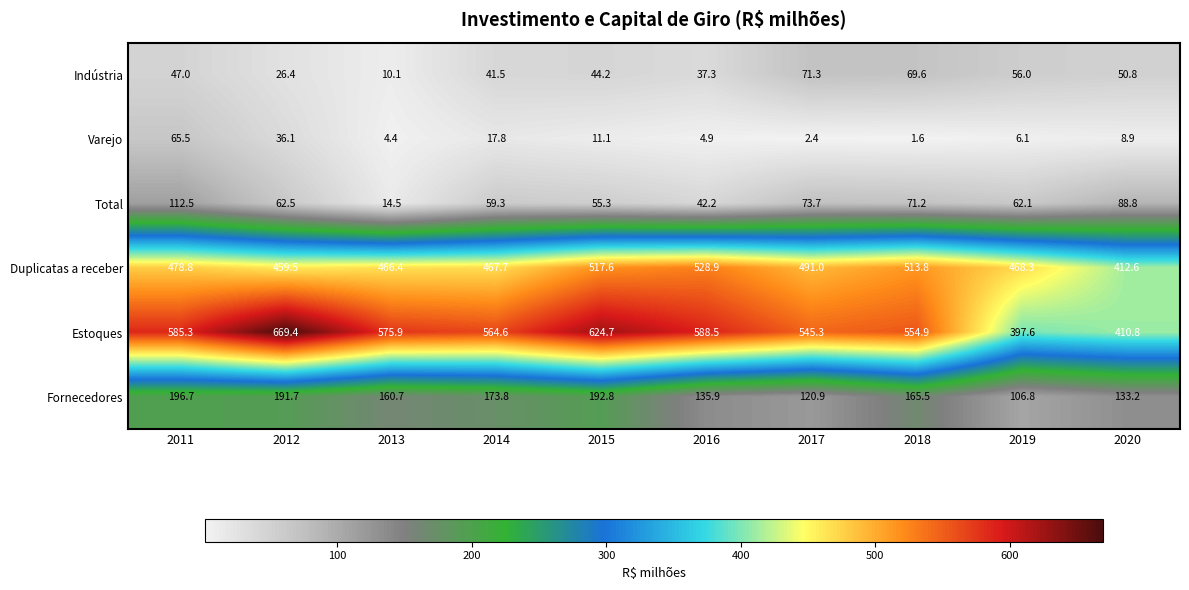

What is the total value across all series at 2016?

1337.7